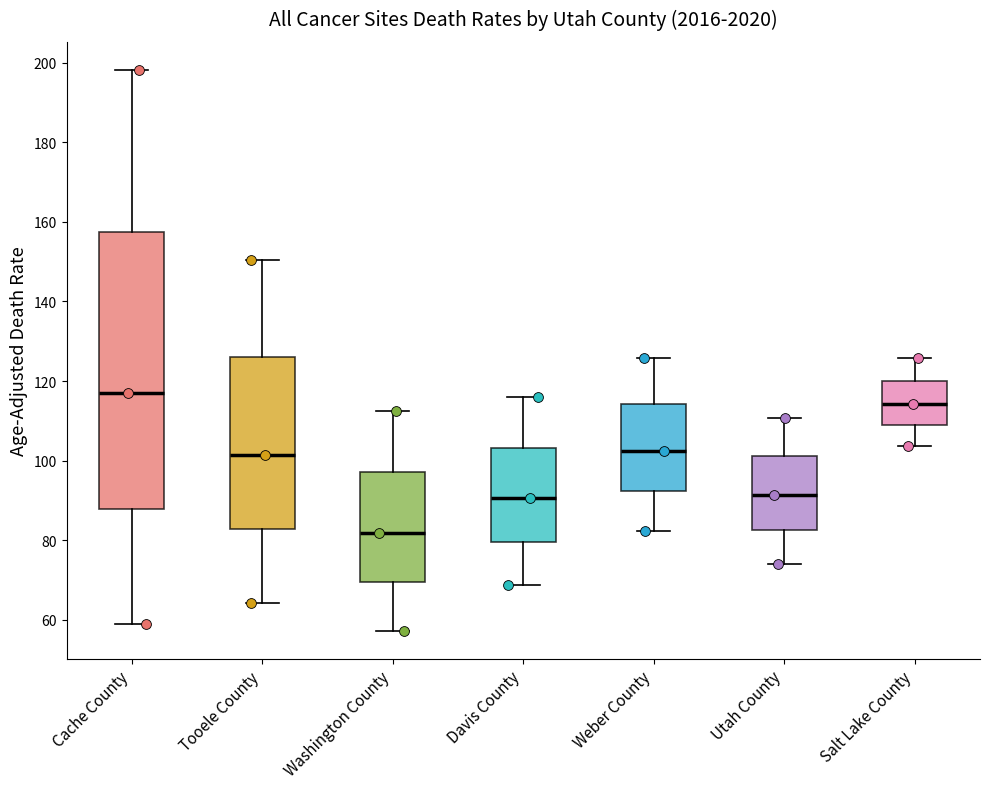

Reading left to right, transcribe this box plot: for each box, give where its median line is, the range the box spans, and where its two whiskers end, as read against the y-axis. The values are not printed on the chart, so give them approximately, as read against the axis.

Cache County: median 116, box 88 to 158, whiskers 60 to 198
Tooele County: median 102, box 82 to 126, whiskers 64 to 150
Washington County: median 82, box 70 to 98, whiskers 58 to 112
Davis County: median 90, box 80 to 104, whiskers 68 to 116
Weber County: median 102, box 92 to 114, whiskers 82 to 126
Utah County: median 92, box 82 to 102, whiskers 74 to 110
Salt Lake County: median 114, box 110 to 120, whiskers 104 to 126